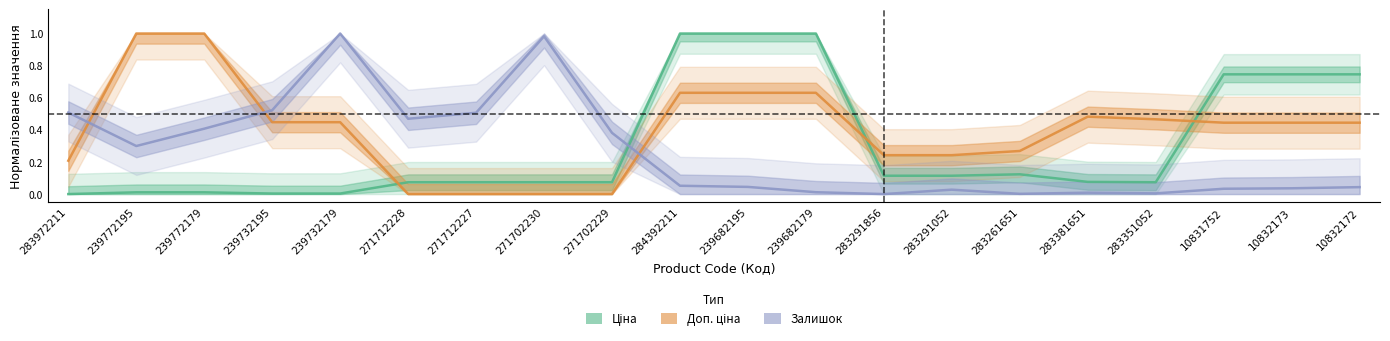

Rank the series by their average value, from lowest to highest.

Залишок, Ціна, Доп. ціна